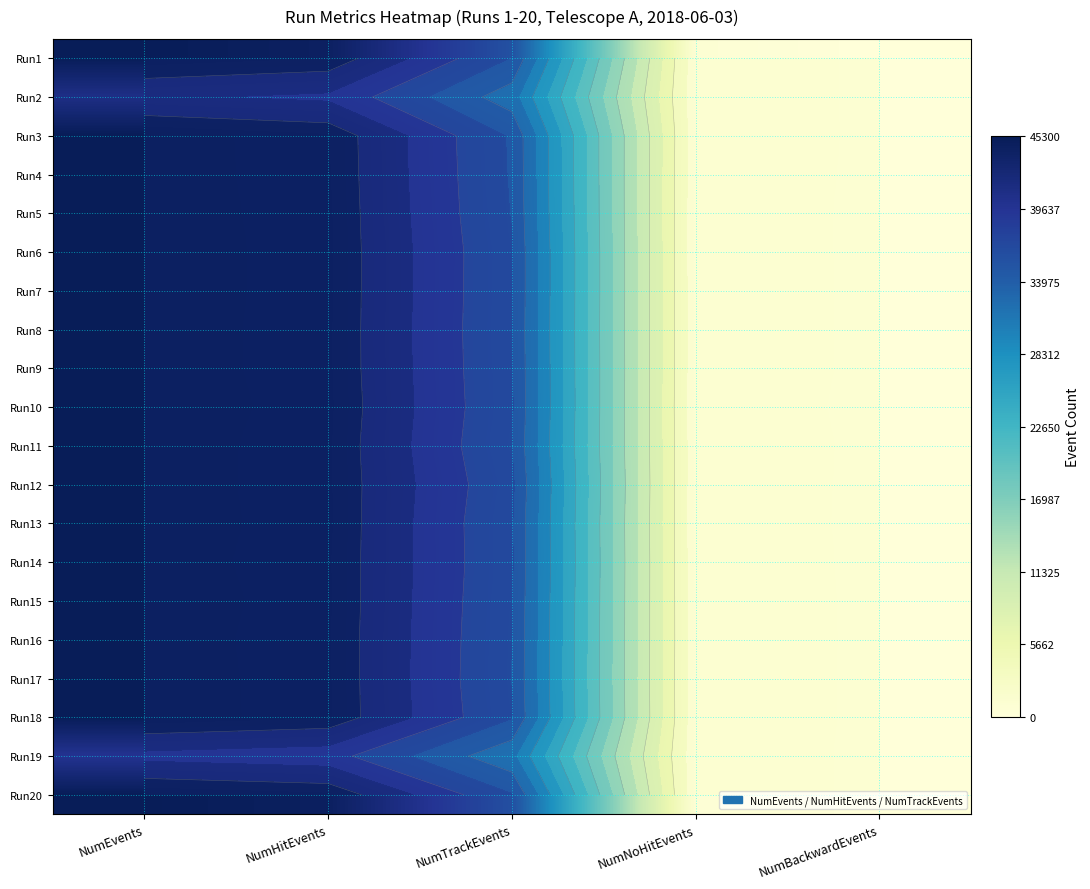

What is the greatest value displayed?

45192